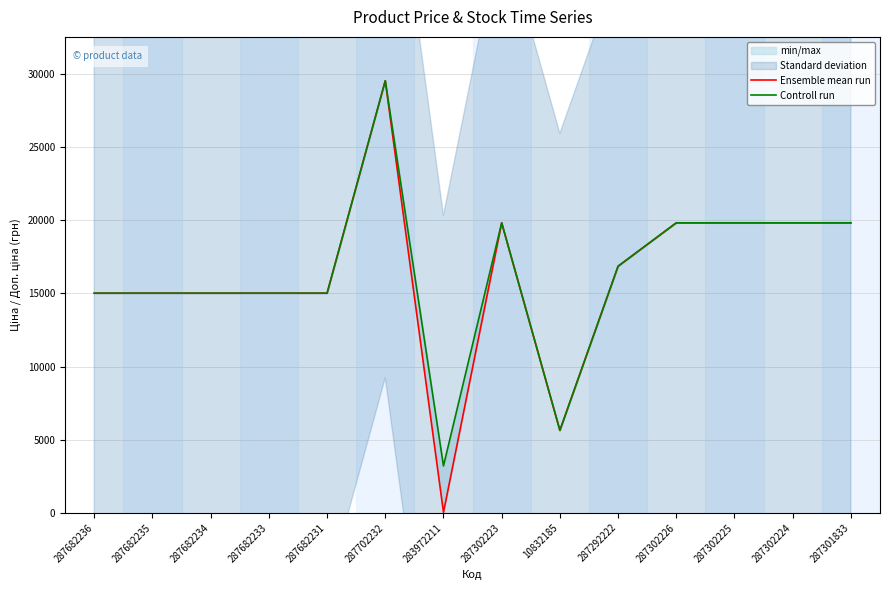

What is the sum of the Controll run values at 287302225 and 287682235?

34850.3